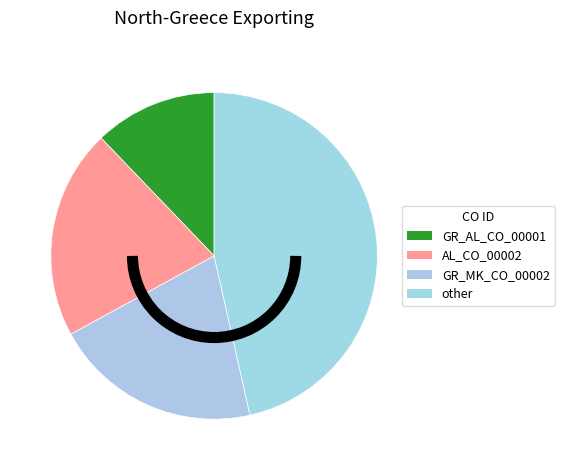

How many segments does this pie chart have?

4